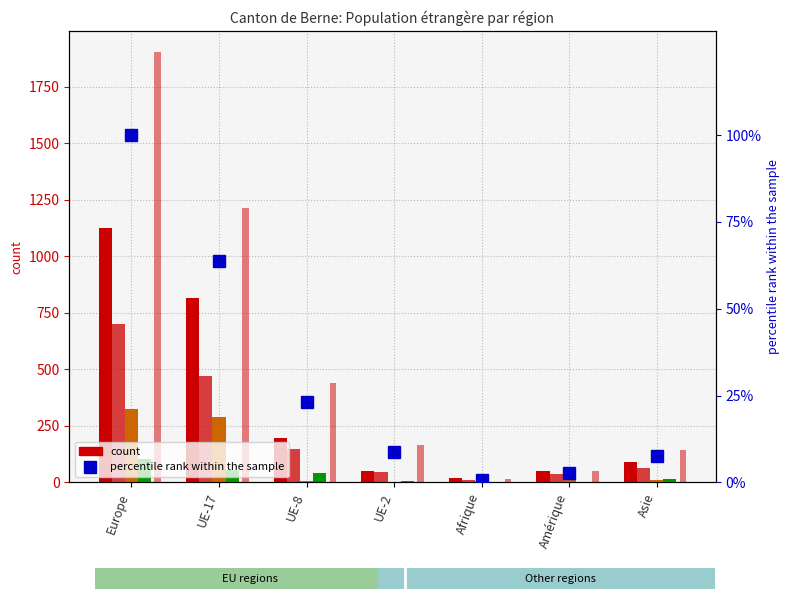

What is the spread (max minus min) of values at UE-2?

167.0